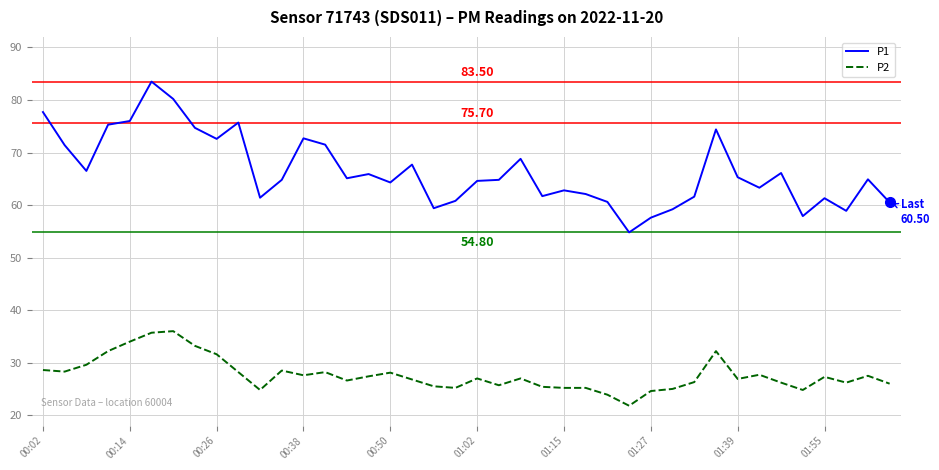

What is the difference between the maximum and minimum values in the P1 series?

28.7